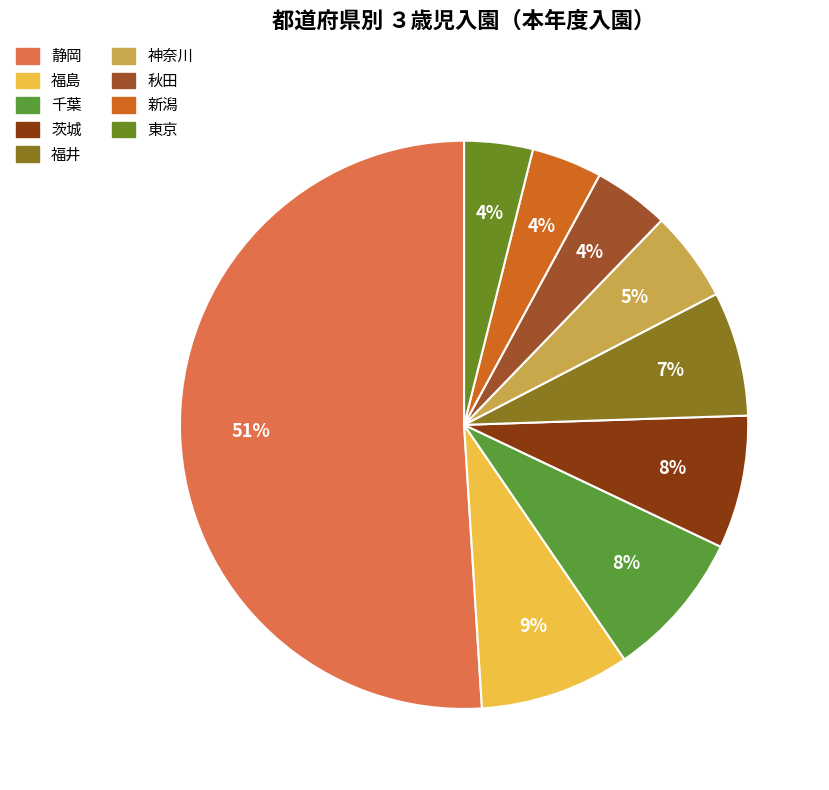

To the nearest percent, what is the difference between the largest and smallest slice percentages?

47%